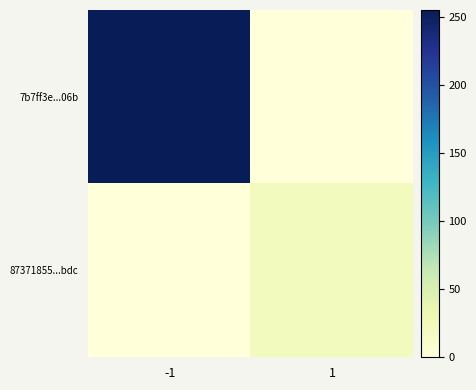

Rank the series at -1 from highest to lowest value.

7b7ff3e...06b, 87371855...bdc